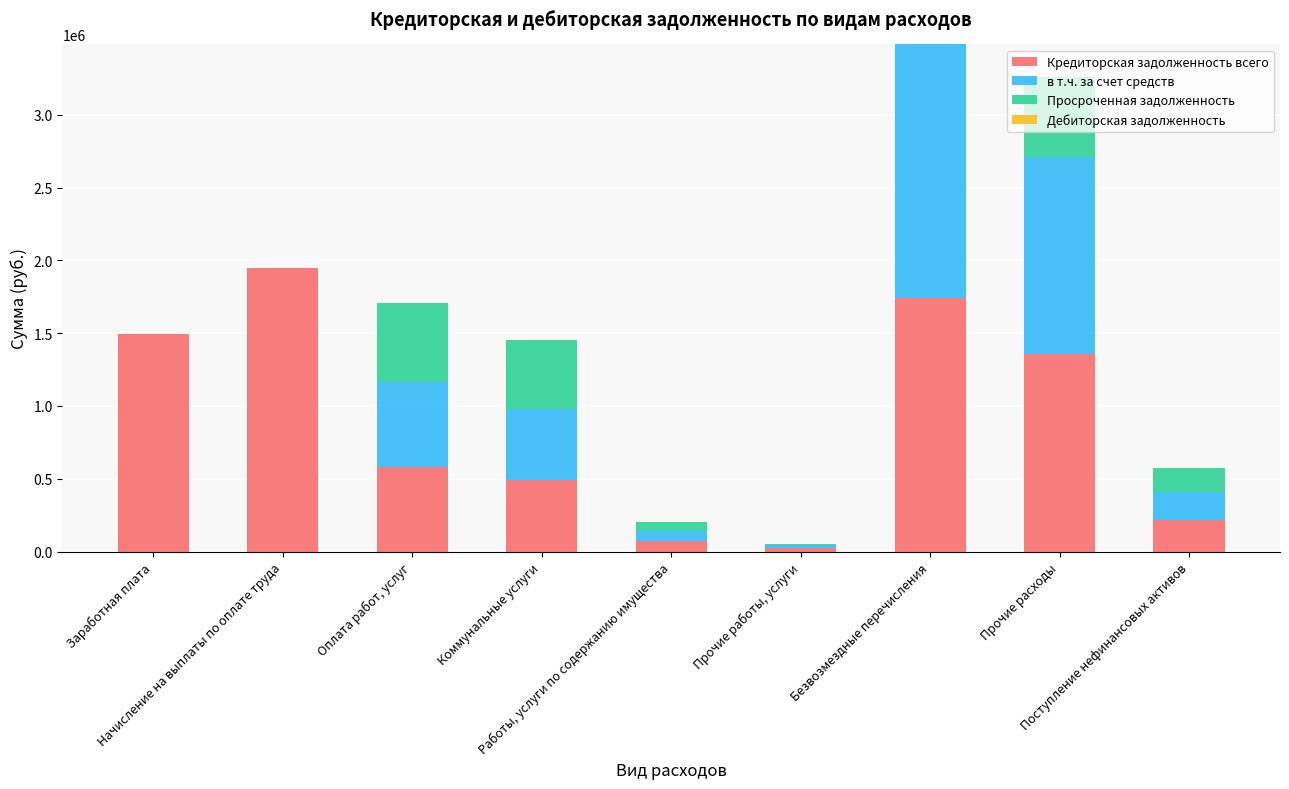

What is the total value across all series at Оплата работ, услуг?

1706777.0